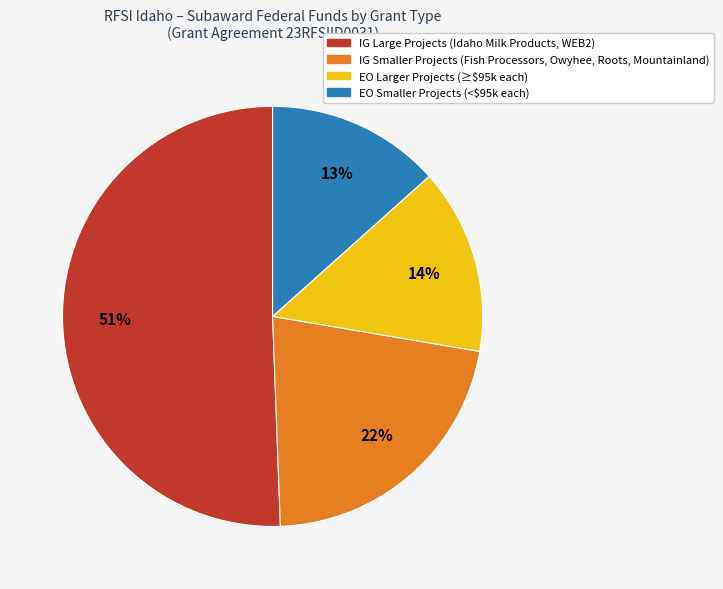

Is there a majority slice in this chart?

Yes